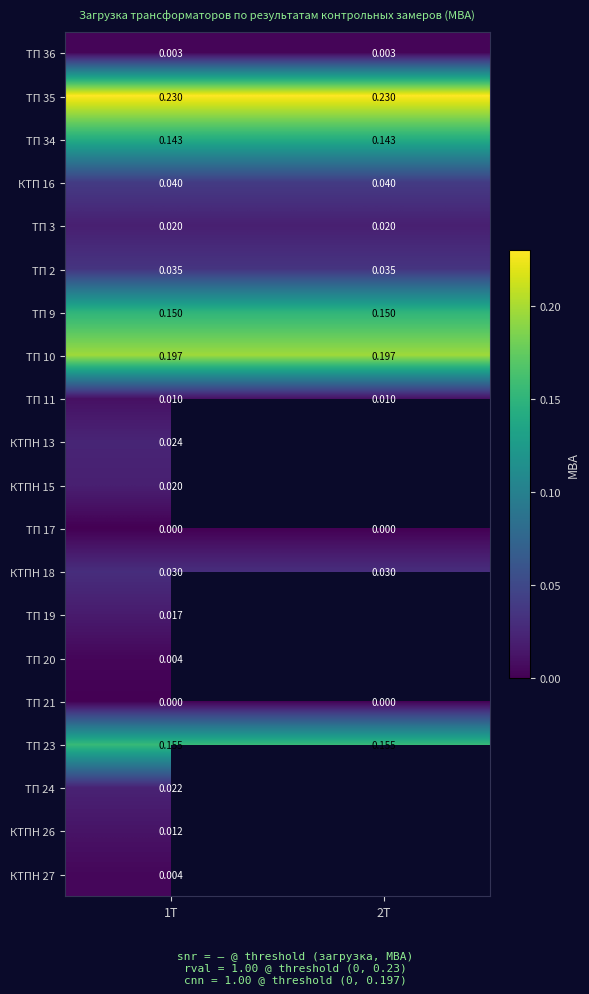

At which category is the sum across all series the highest?

1Т